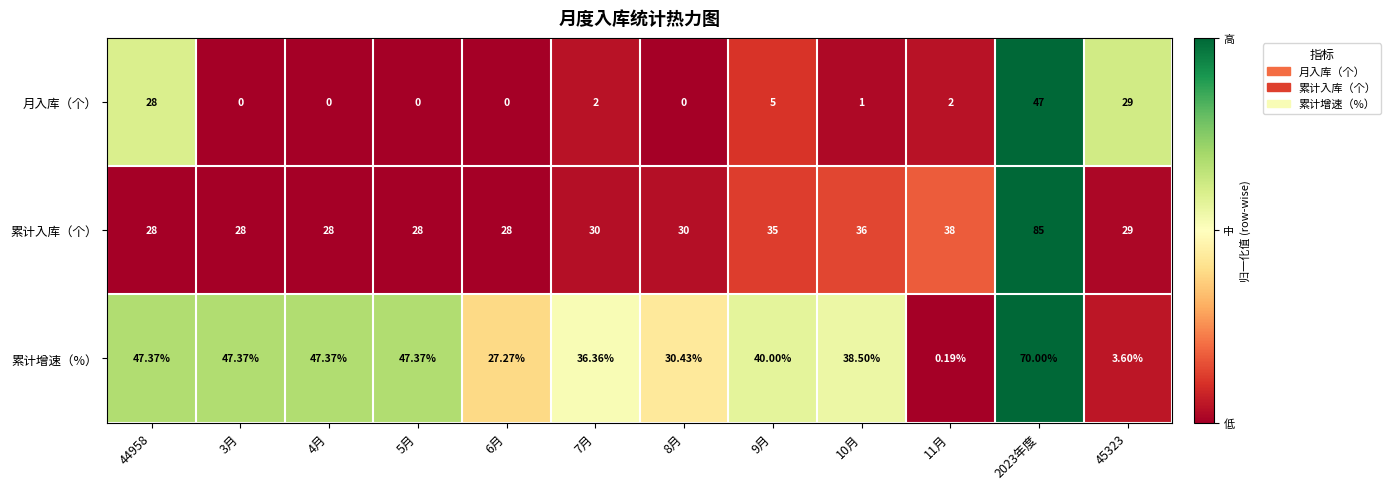

Rank the series by their maximum value, from lowest to highest.

月入库（个）, 累计增速（%）, 累计入库（个）